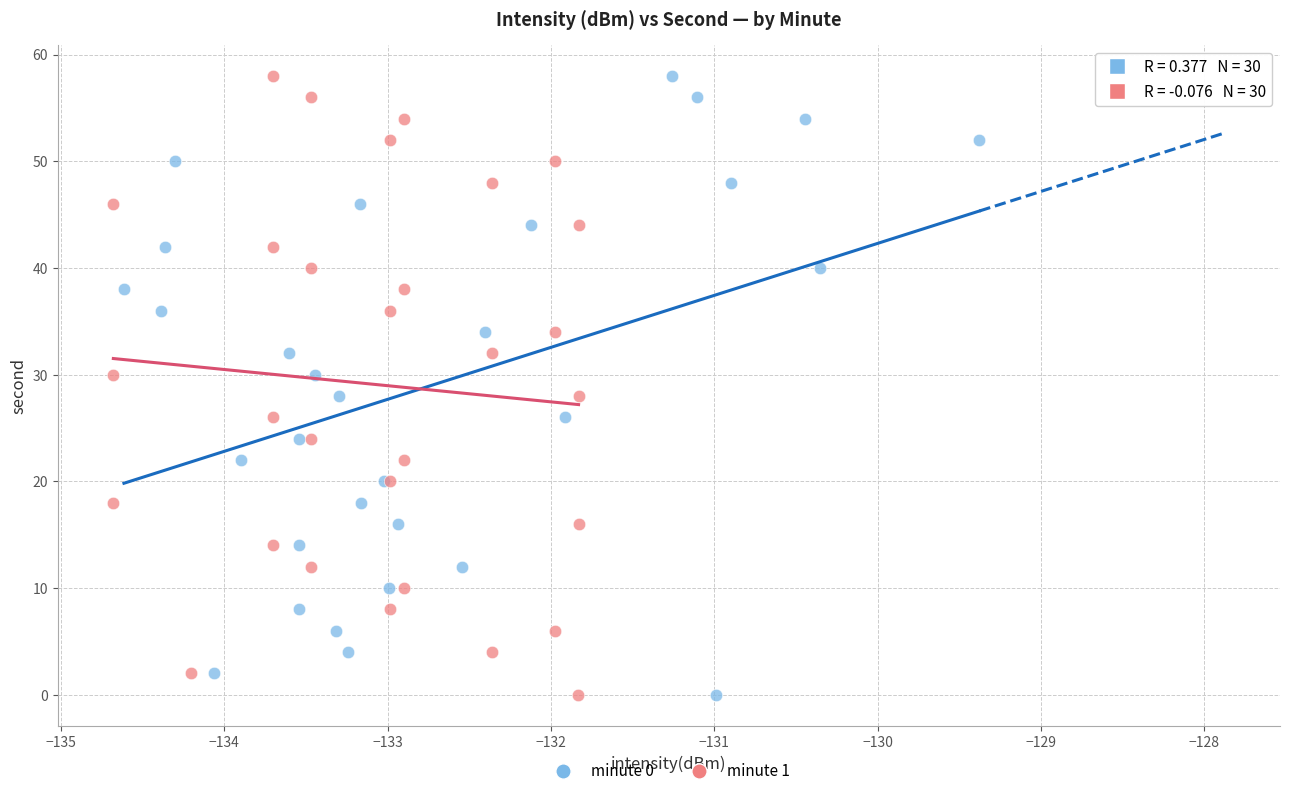

What are all the series names shown in the legend?

minute 0, minute 1